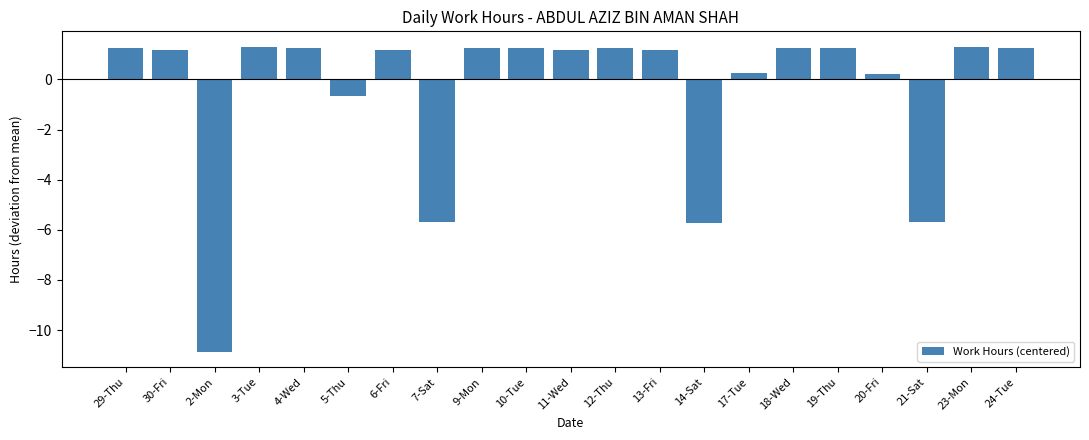

What position from the right is 4-Wed?

17